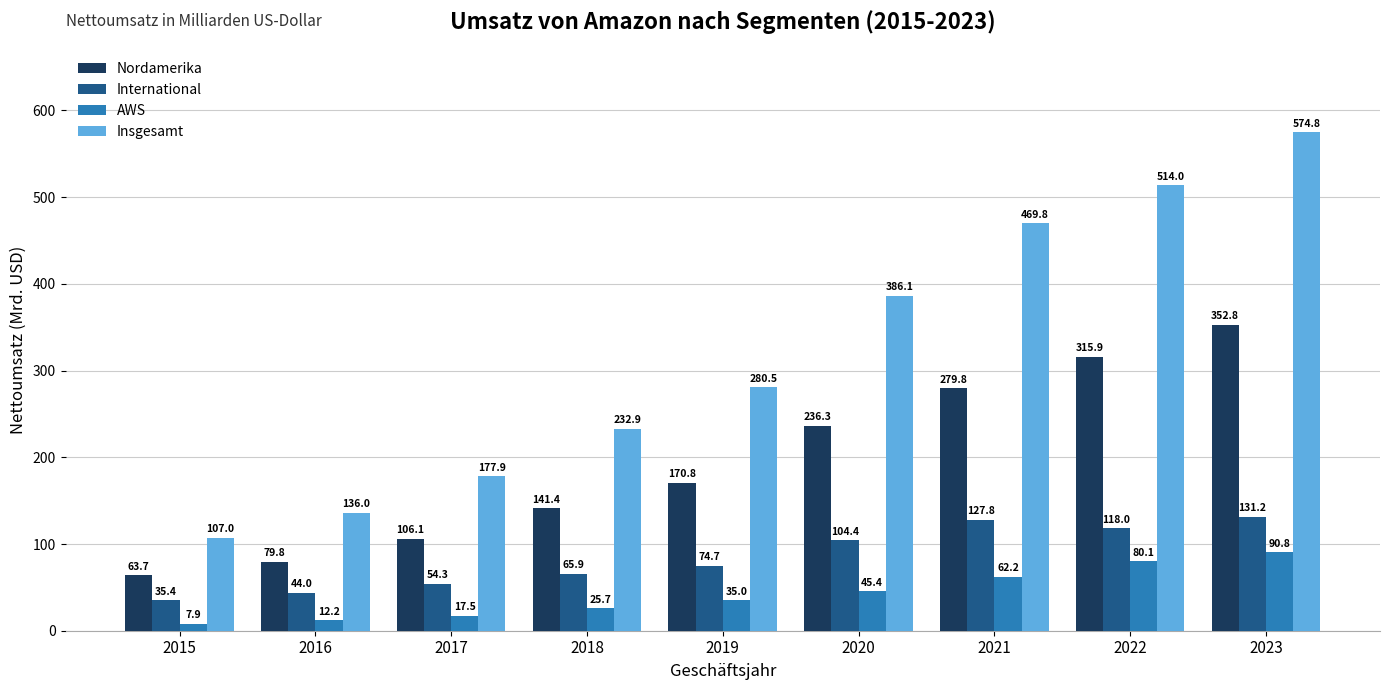

Which series has the largest range (max minus min)?

Insgesamt